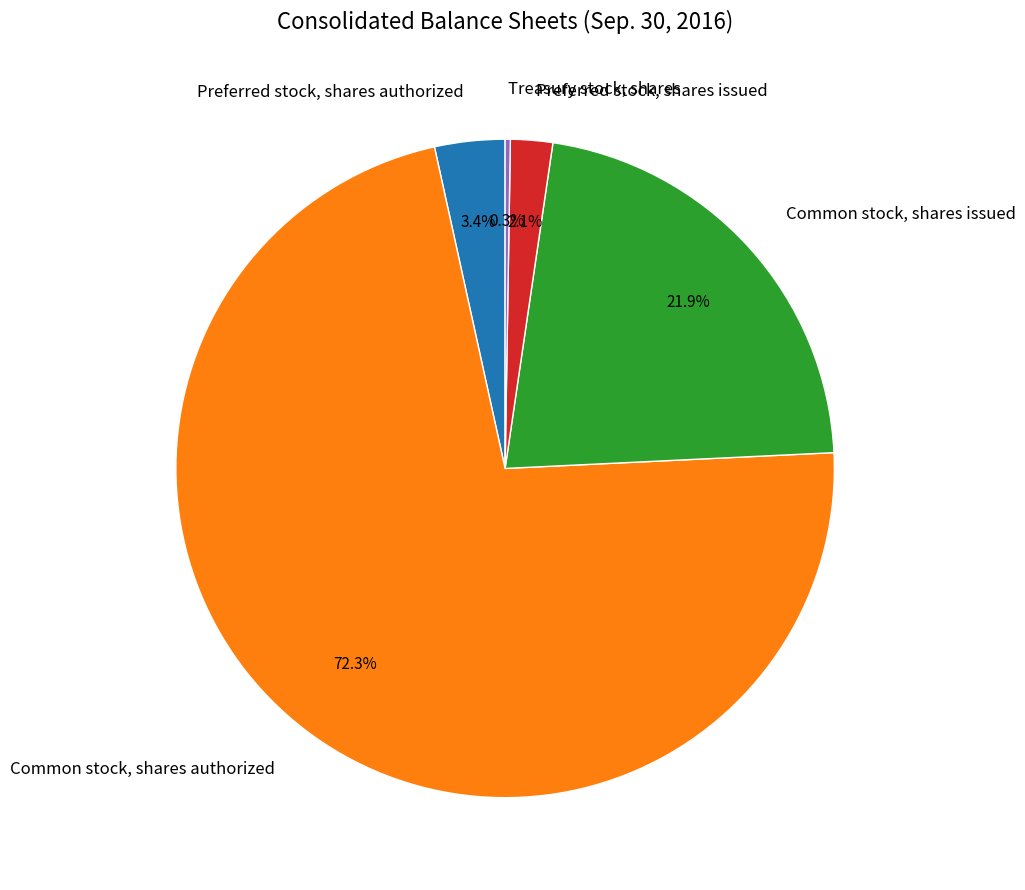

Do Preferred stock, shares issued and Common stock, shares authorized together represent more than half of the pie?

Yes